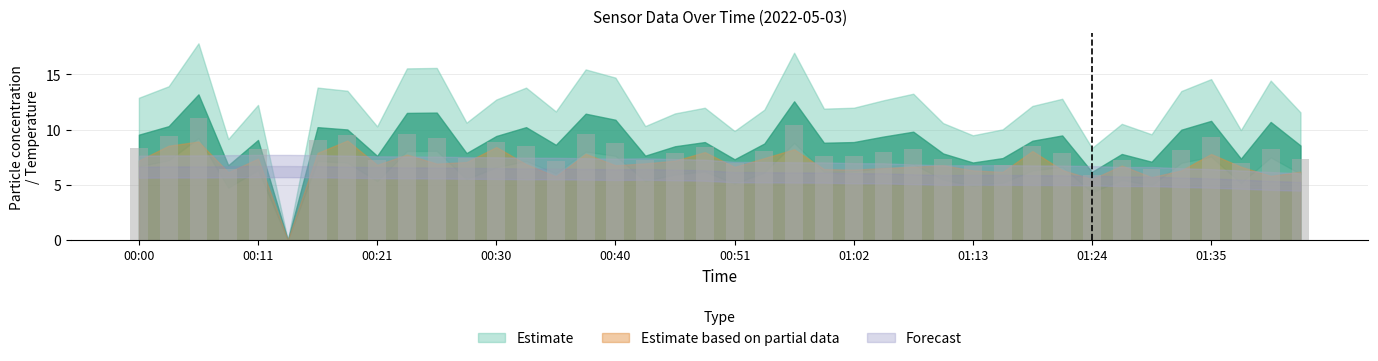

What is the maximum value shown in the chart?

11.1